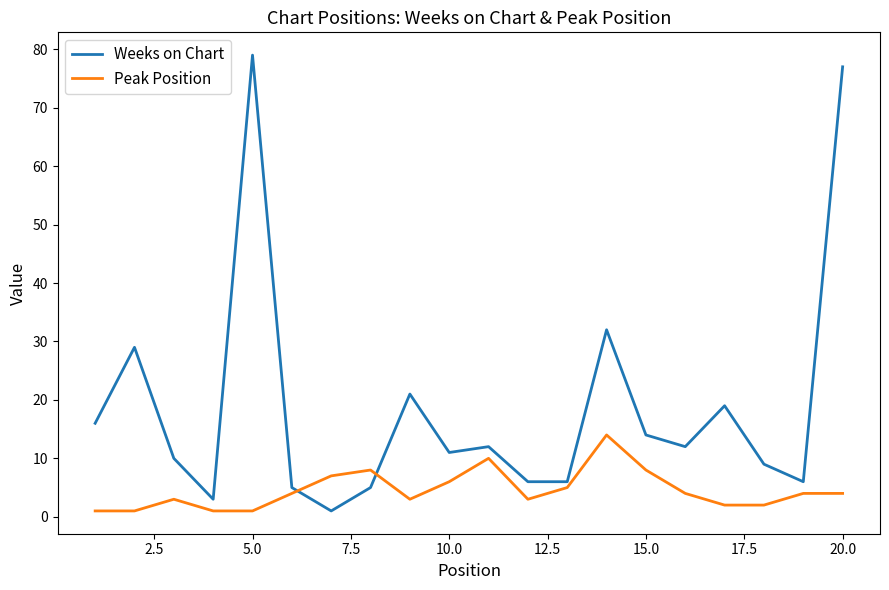

True or false: Peak Position and Weeks on Chart cross at least once.

True